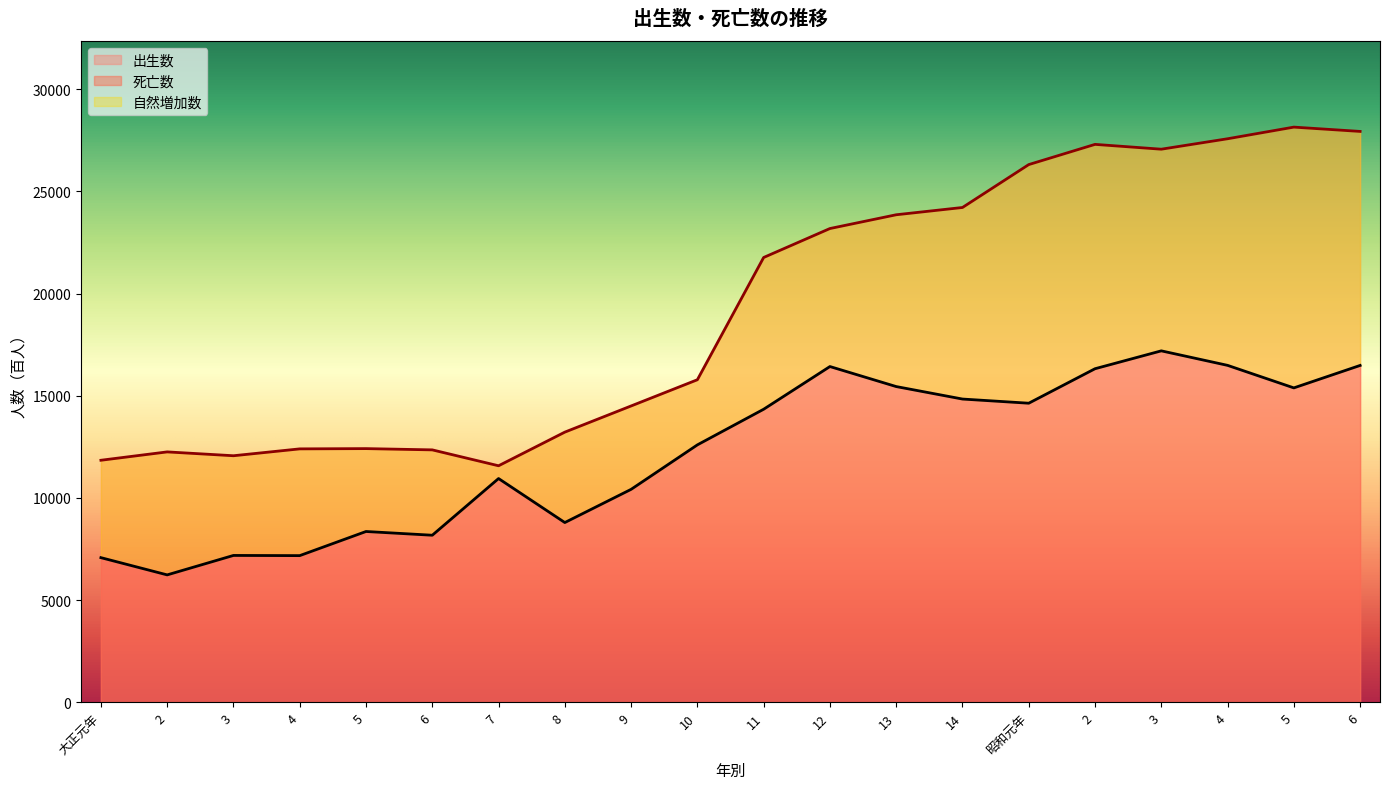

Which series has the largest total across all categories?

出生数